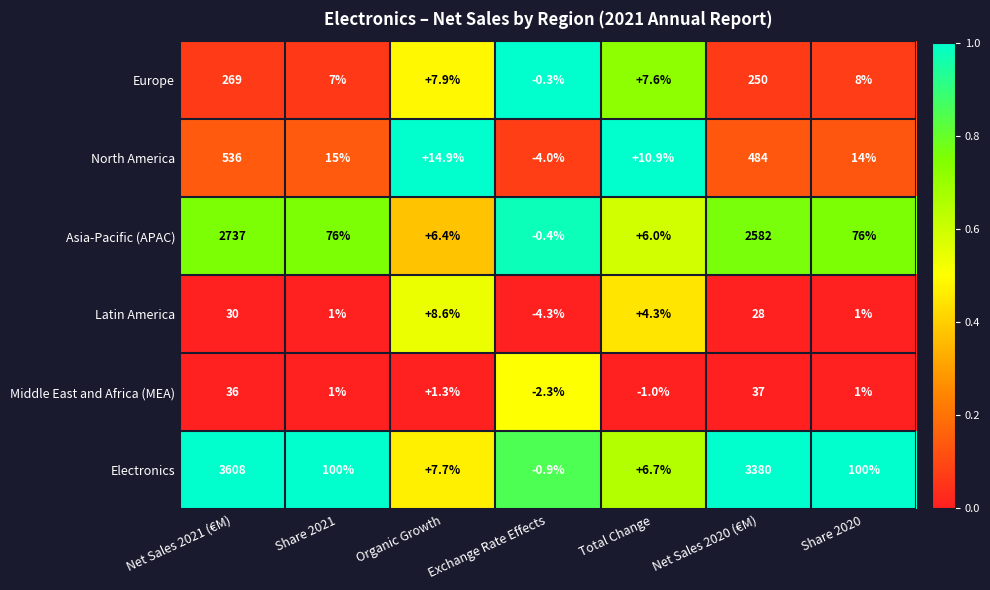

Rank the series at Exchange Rate Effects from lowest to highest value.

Latin America, North America, Middle East and Africa (MEA), Electronics, Asia-Pacific (APAC), Europe